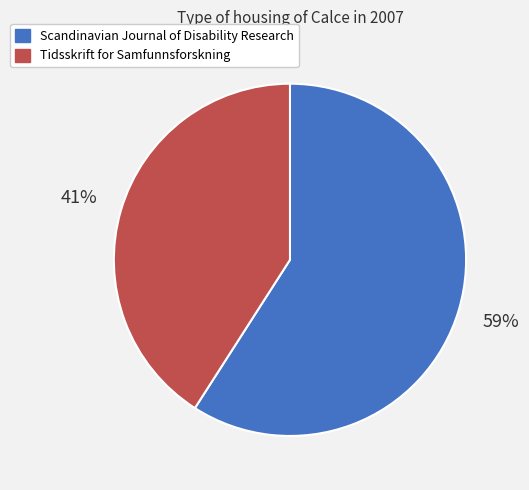

Which category has the smallest portion of the pie?

Tidsskrift for Samfunnsforskning